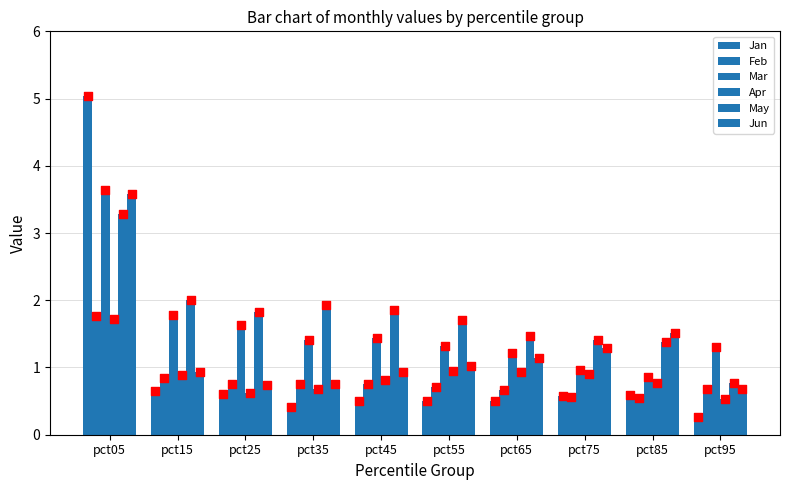

Which series reaches the maximum Y coordinate?

Jan